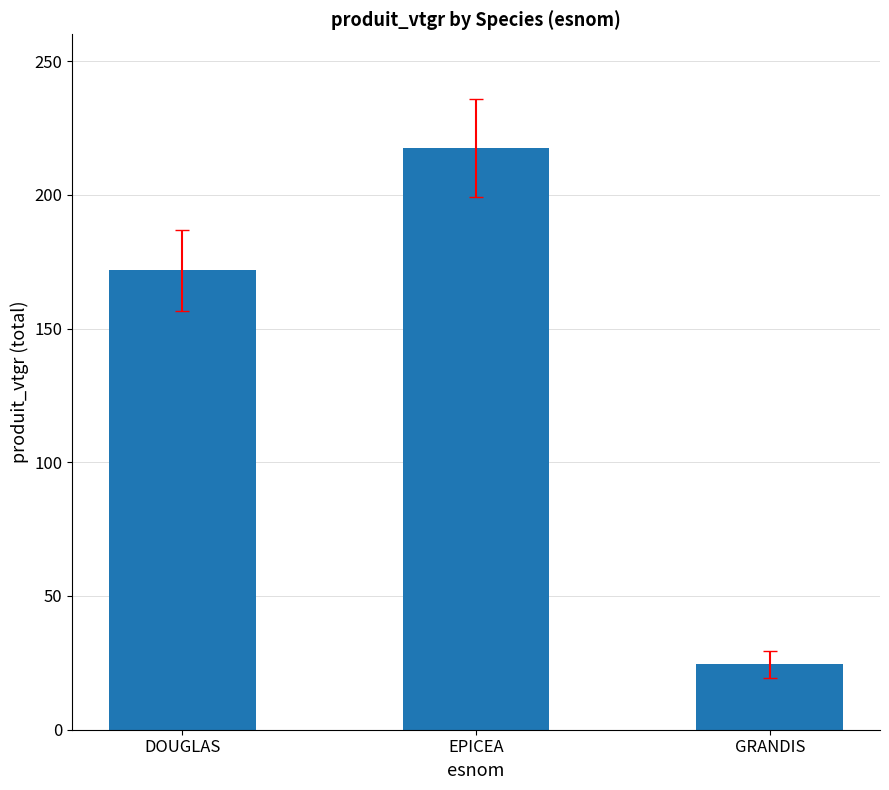

Reading left to right, transcribe all the data shown in this chart.

DOUGLAS=171.7	EPICEA=217.4	GRANDIS=24.5